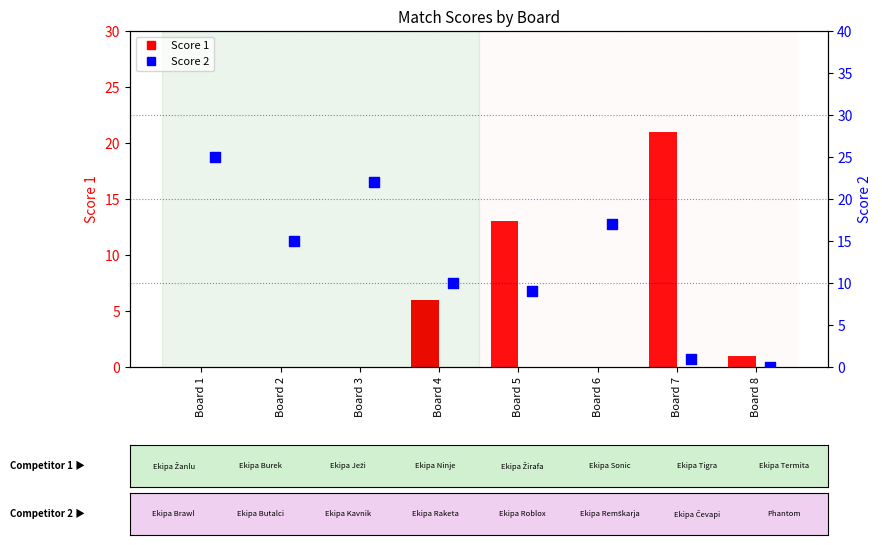

Which series has the largest total across all categories?

Score 2